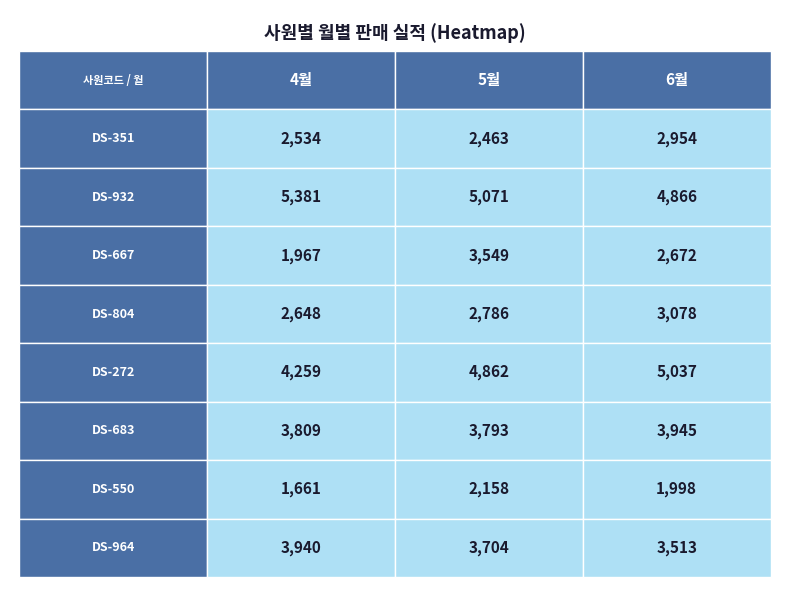

Is the value of DS-932 at 1 greater than the value of DS-272 at 1?

Yes